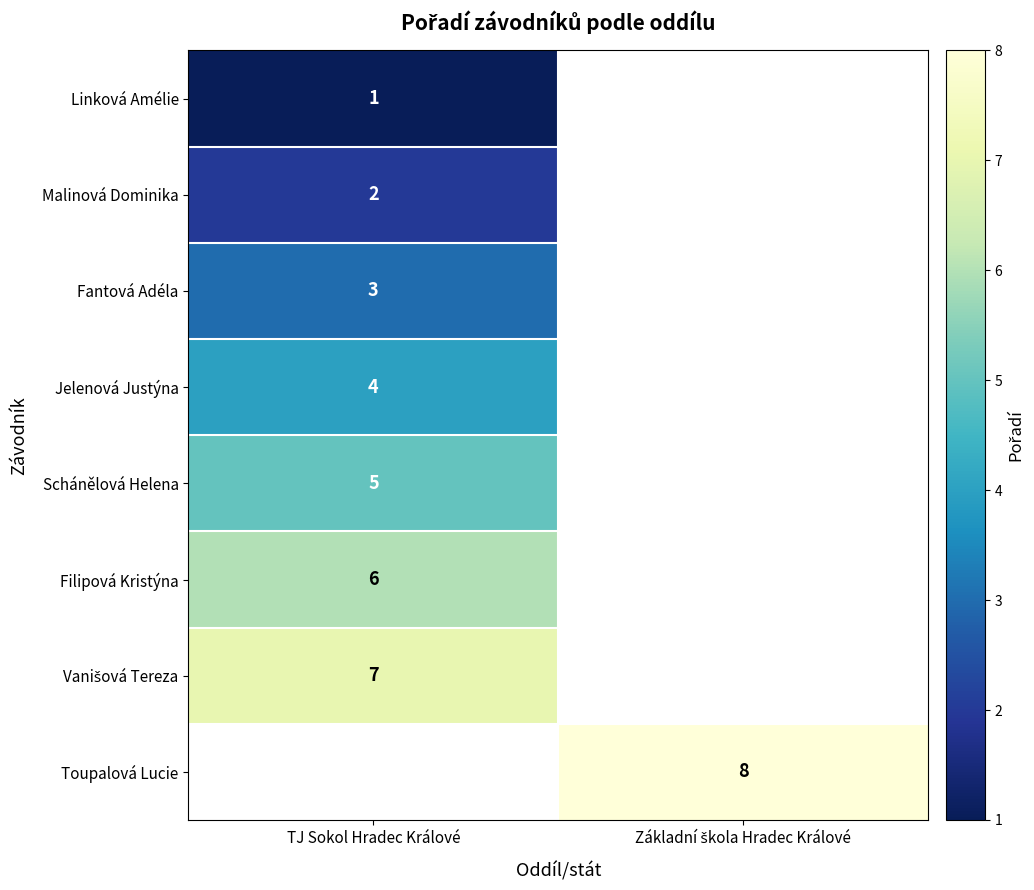

At which category does the chart reach its peak across all series?

Základní škola Hradec Králové